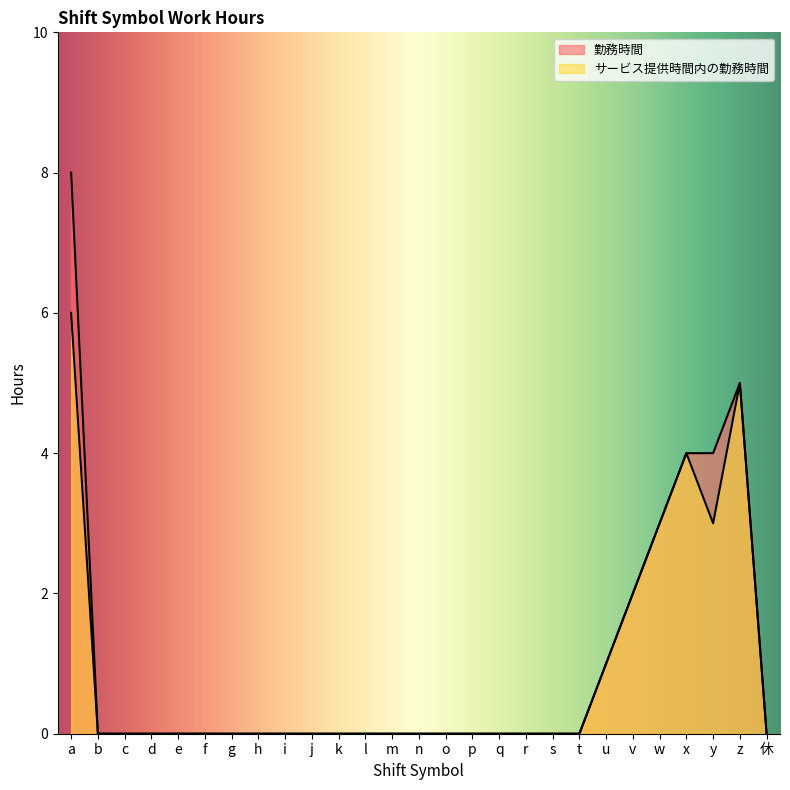

What is the average value of the サービス提供時間内の勤務時間 series?

1